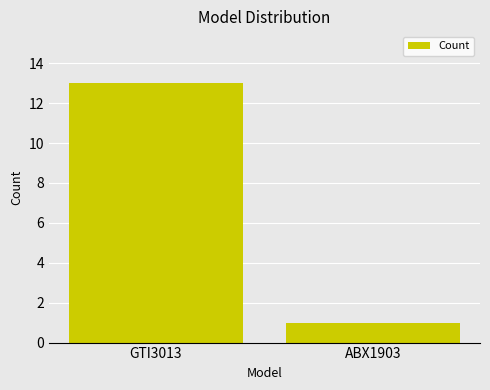

What position from the left is GTI3013?

1